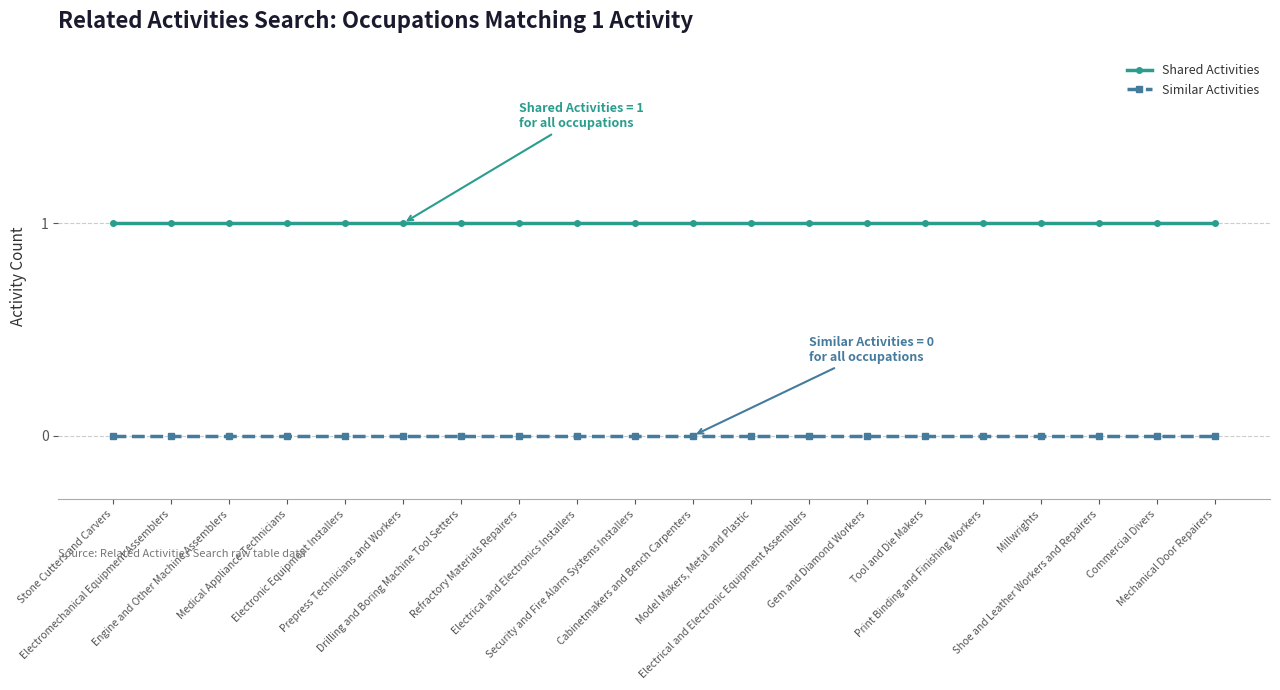

Rank the series by their maximum value, from lowest to highest.

Similar Activities, Shared Activities